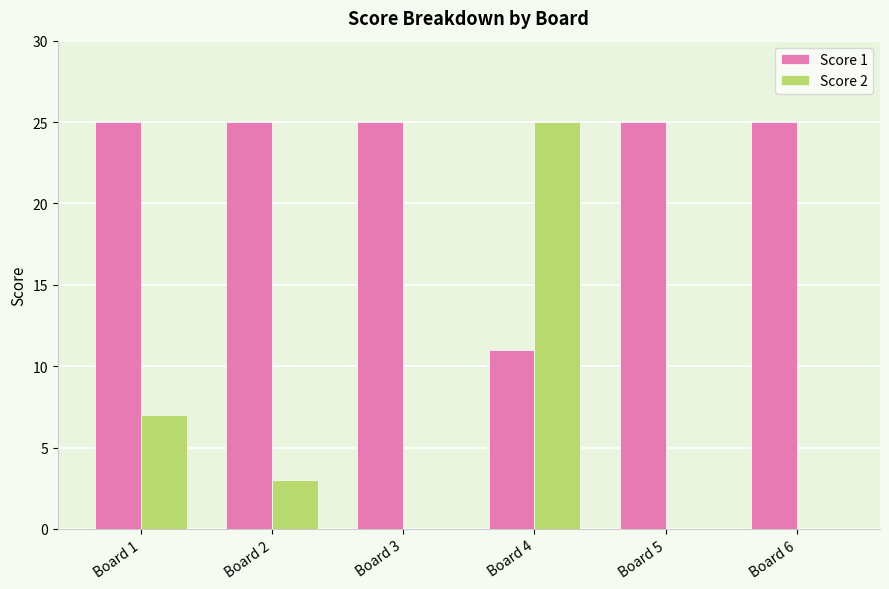

At which label does Score 2 reach its peak?

Board 4